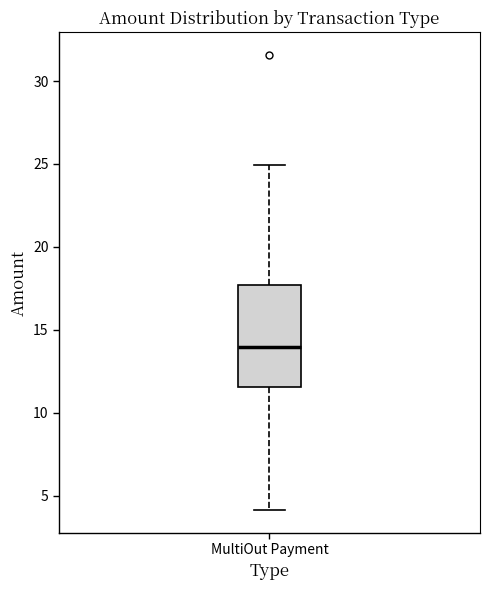

Read this box plot against the y-axis: the position of the median line, the range covered by the box, and the ends of both whiskers. The values are not printed on the chart, so give them approximately, as read against the axis.

median 14.0, box 11.5 to 17.5, whiskers 4.0 to 25.0